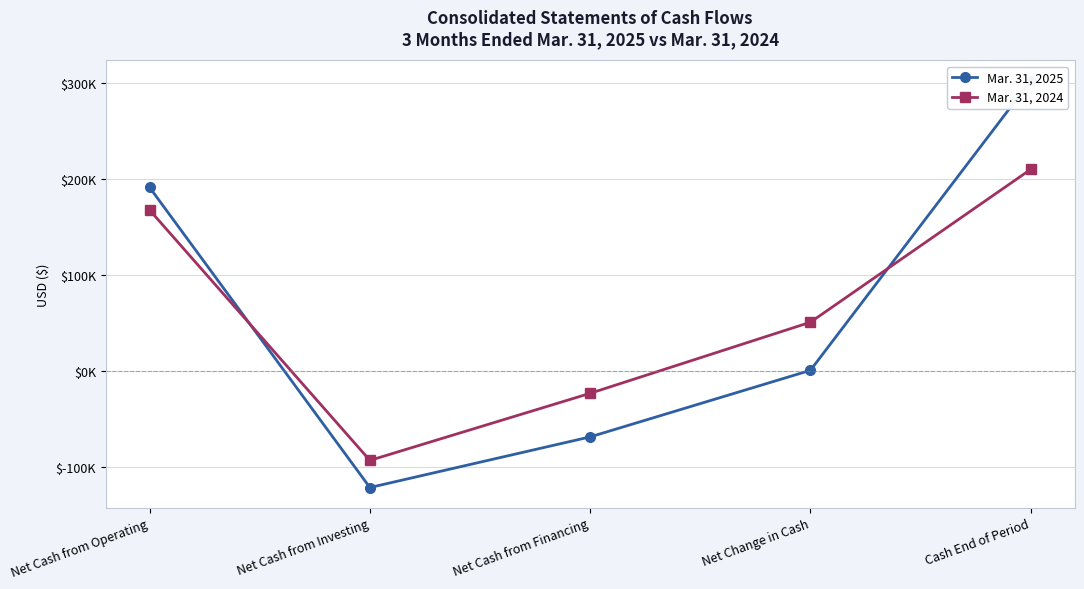

How many intersections are there between Mar. 31, 2025 and Mar. 31, 2024?

2